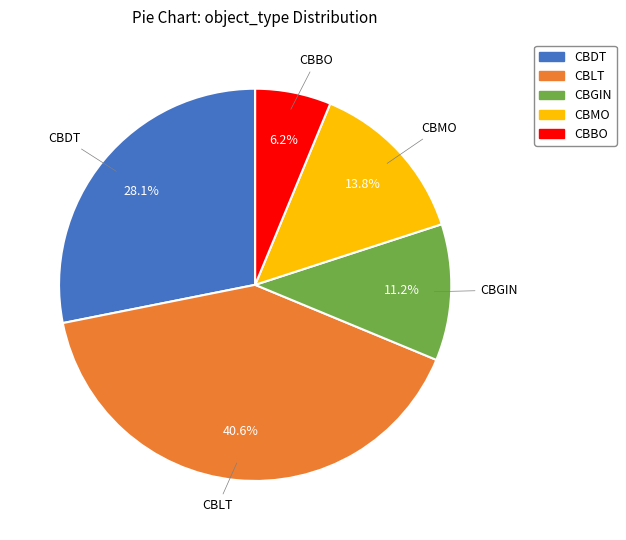

To the nearest percent, what is the difference between the CBBO and CBDT slice percentages?

22%